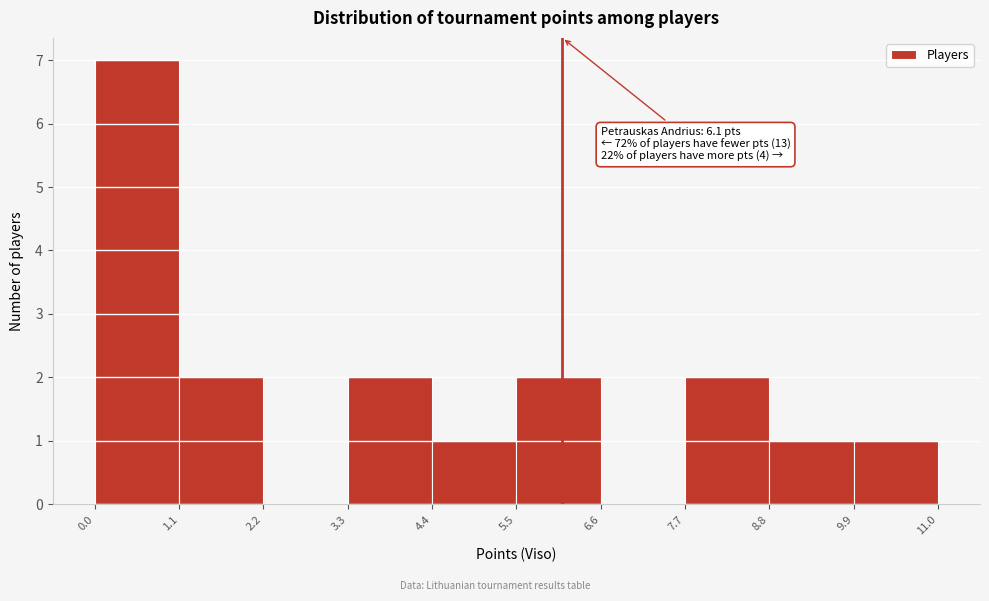

Over which range of the x-axis is the bar tallest?

0.0 to 1.1